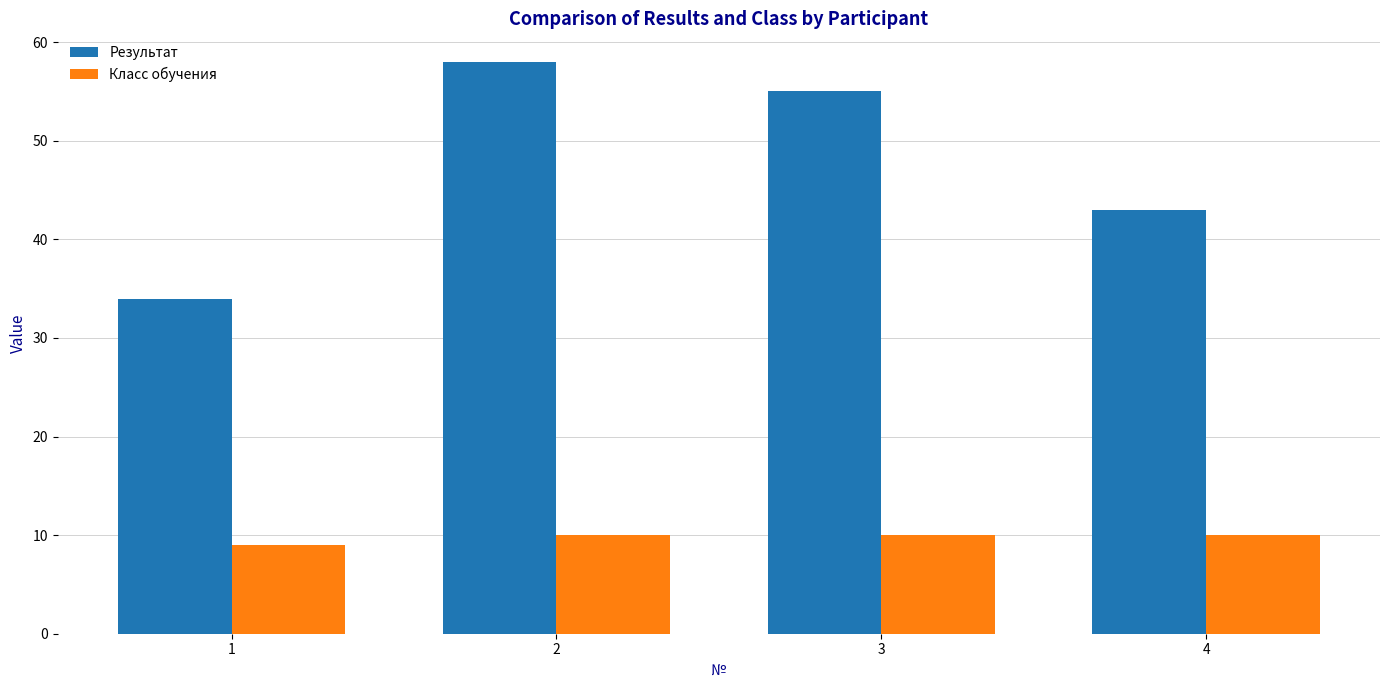

How many bars are there in each group?

2